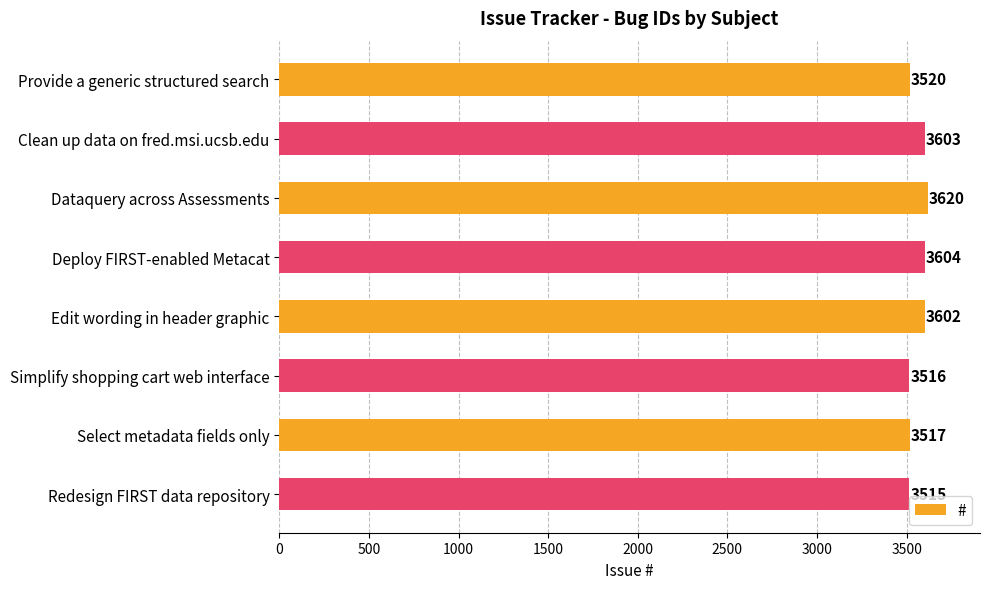

How many data points does each series have?

8